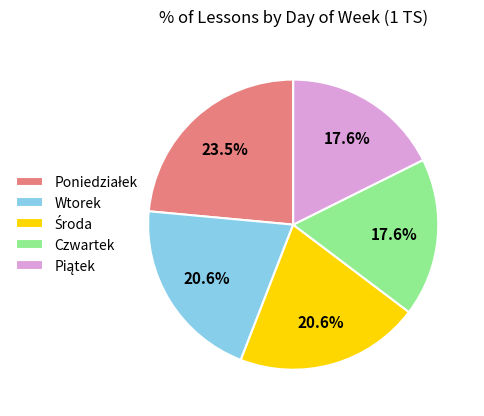

To the nearest percent, what is the average slice percentage?

20%